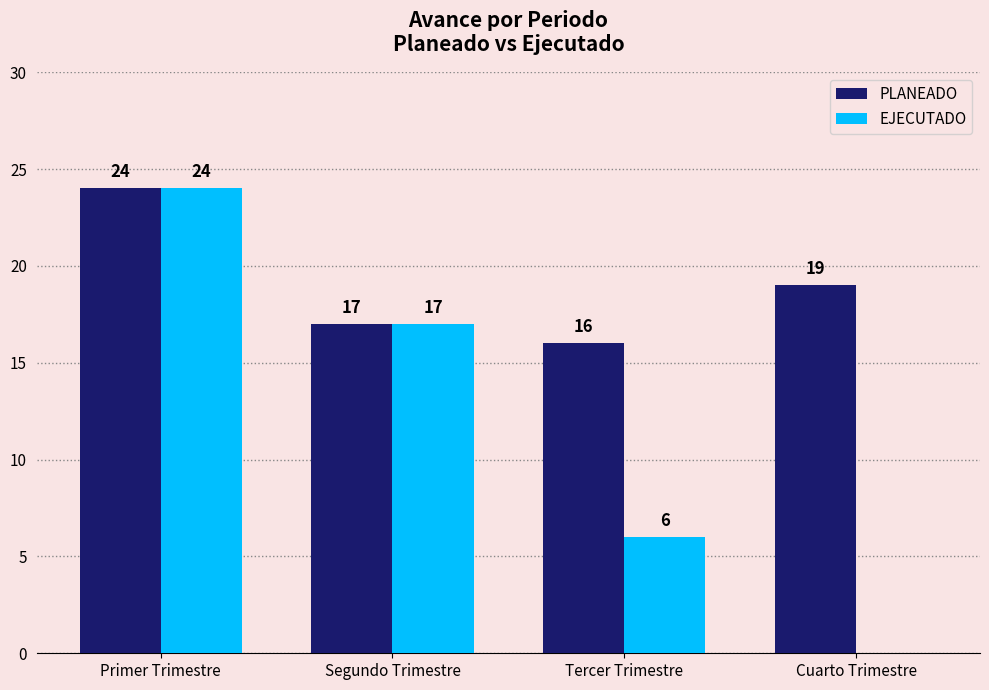

How many categories are shown in the chart?

4